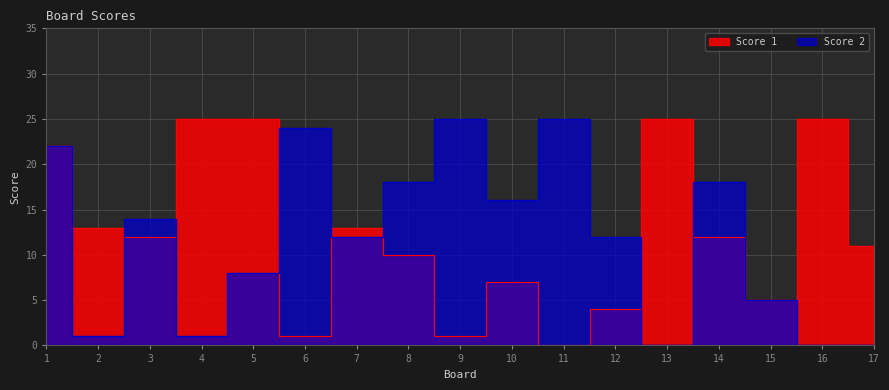

List the series in order of their peak value, highest first.

Score 1, Score 2